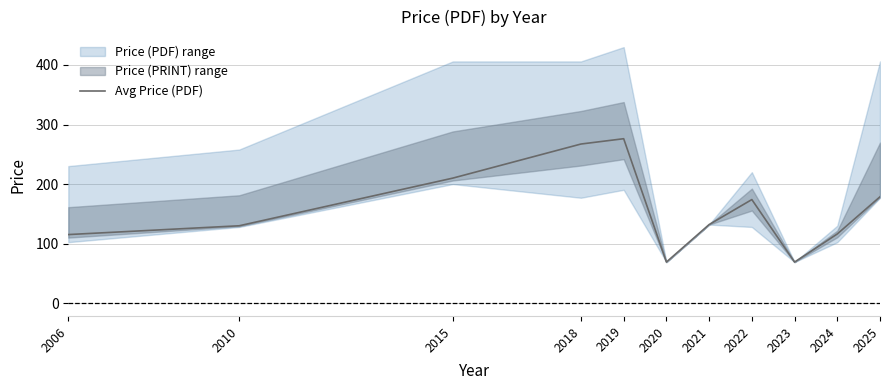

What is the sum of all values?

1737.5